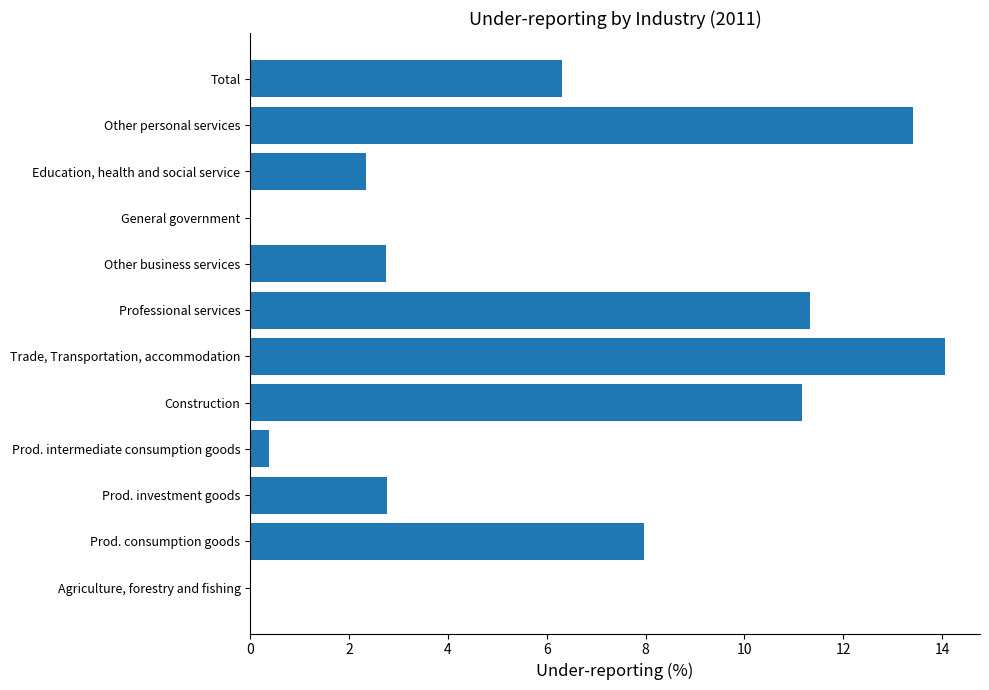

Which category has the highest value across all series?

Trade, Transportation, accommodation